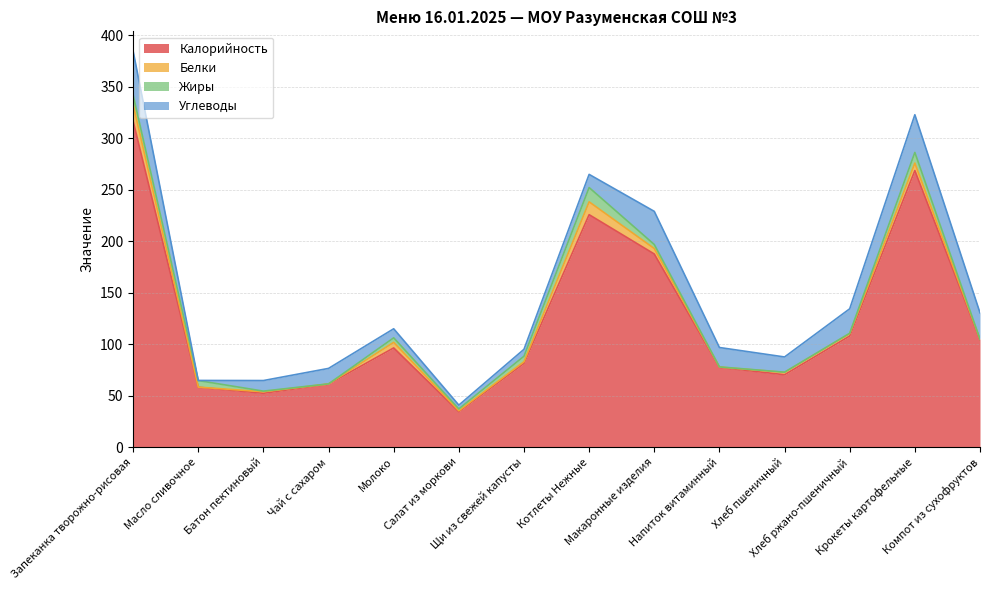

What is the difference between the second highest and minimum values in the Жиры series?

10.4